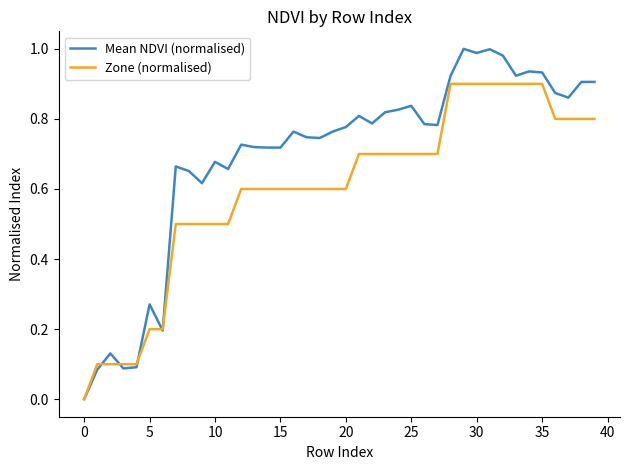

Which series has the largest total across all categories?

Mean NDVI (normalised)